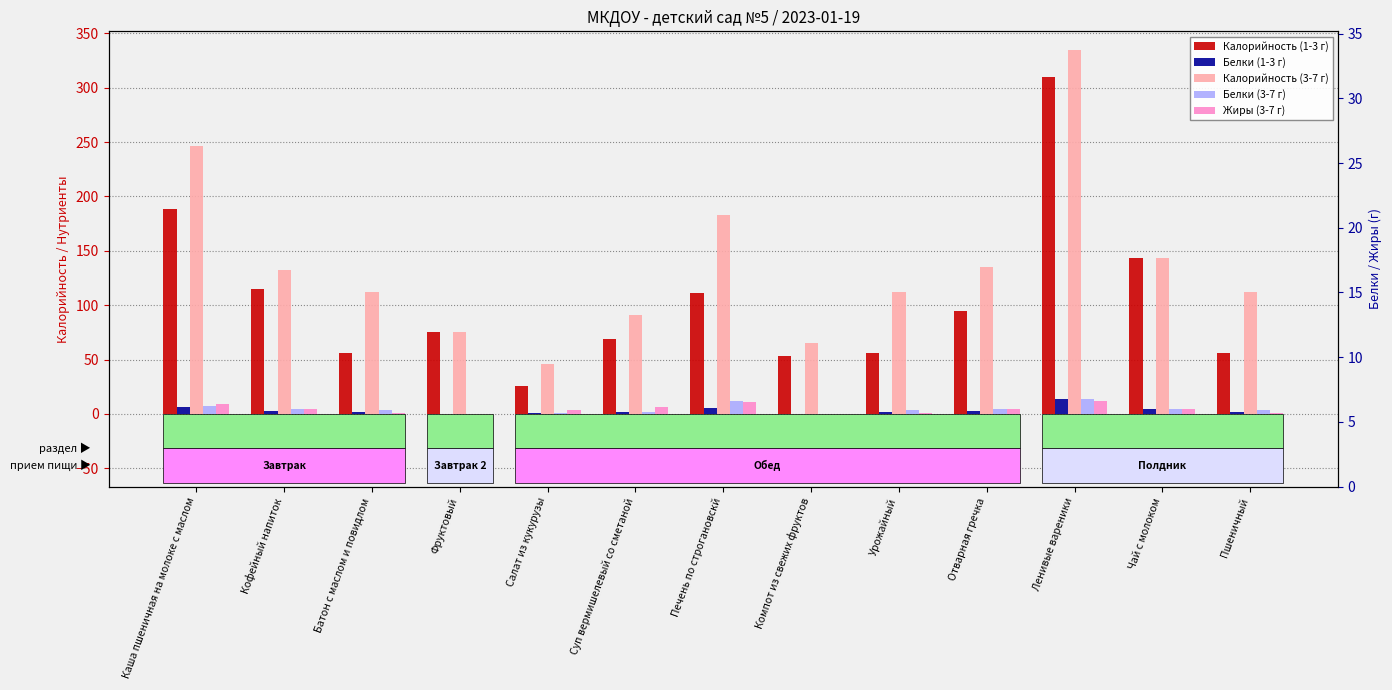

How many values in the Жиры (3-7 г) series are below 4?

6